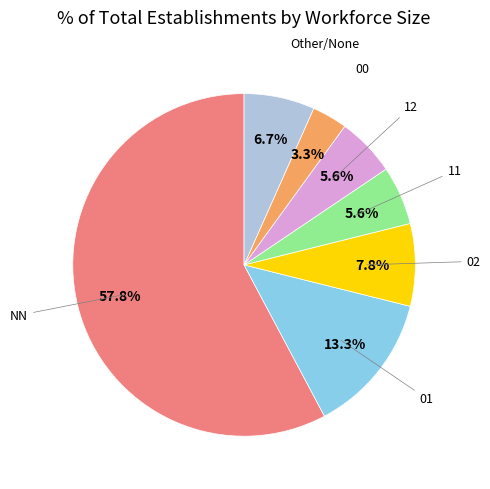

To the nearest percent, what is the difference between the largest and smallest slice percentages?

54%